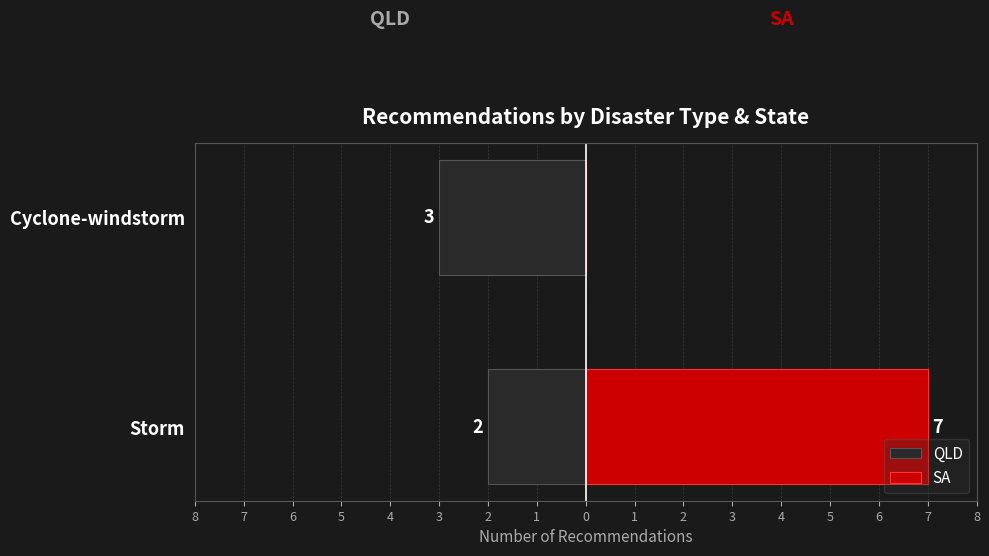

Count the SA values in the range 0 to 7.

2